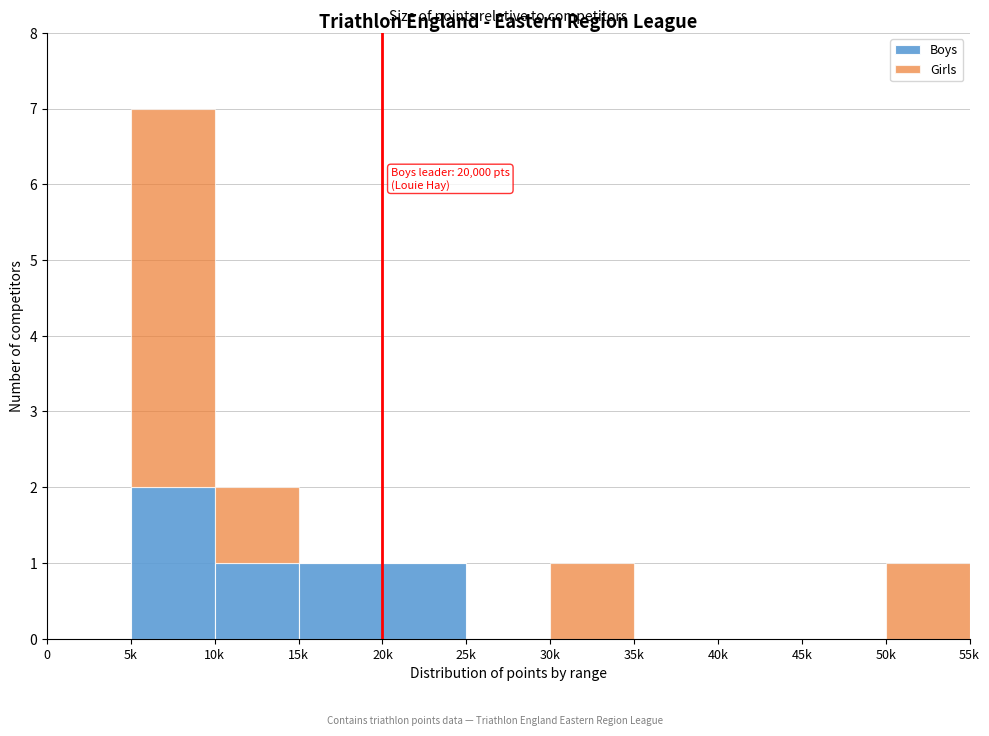

Reading left to right, transcribe the values for Boys.

0=0	5k=2	10k=1	15k=1	20k=1	25k=0	30k=0	35k=0	40k=0	45k=0	50k=0